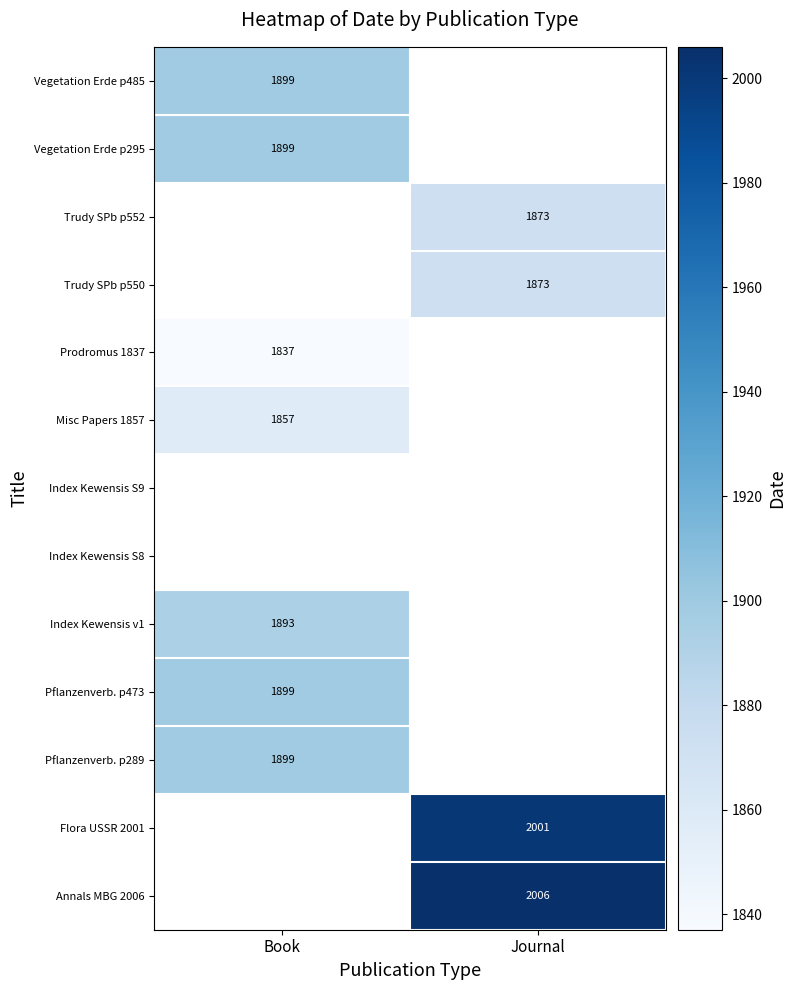

The value of Annals MBG 2006 at Journal is 2006. True or false?

True